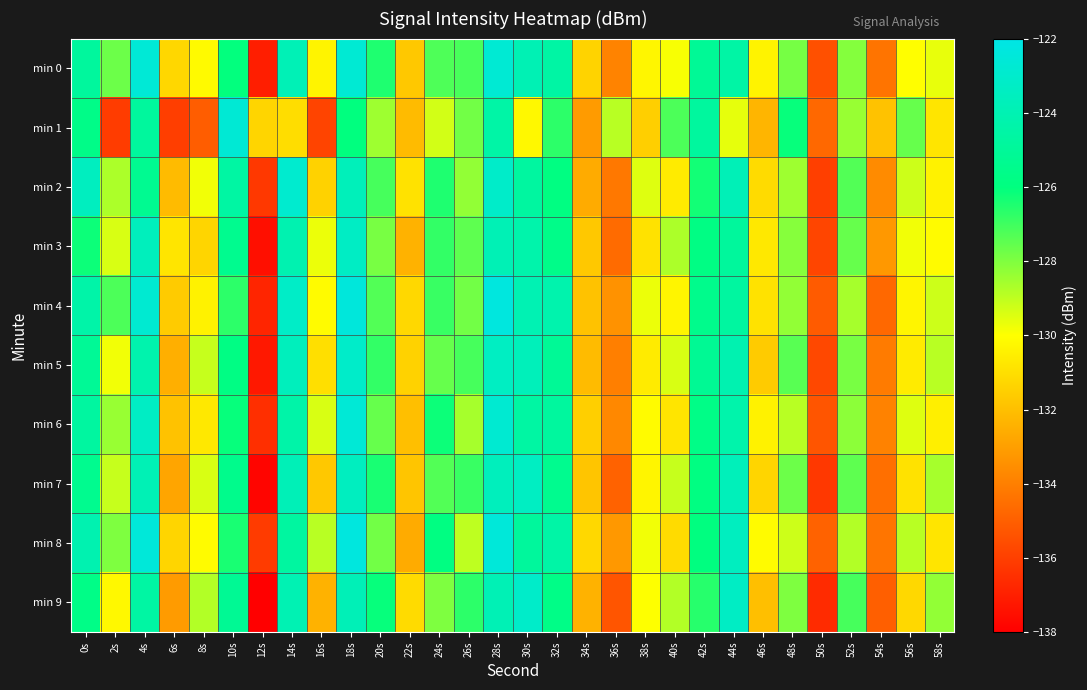

Which has a higher value, 16s or 6s?

16s